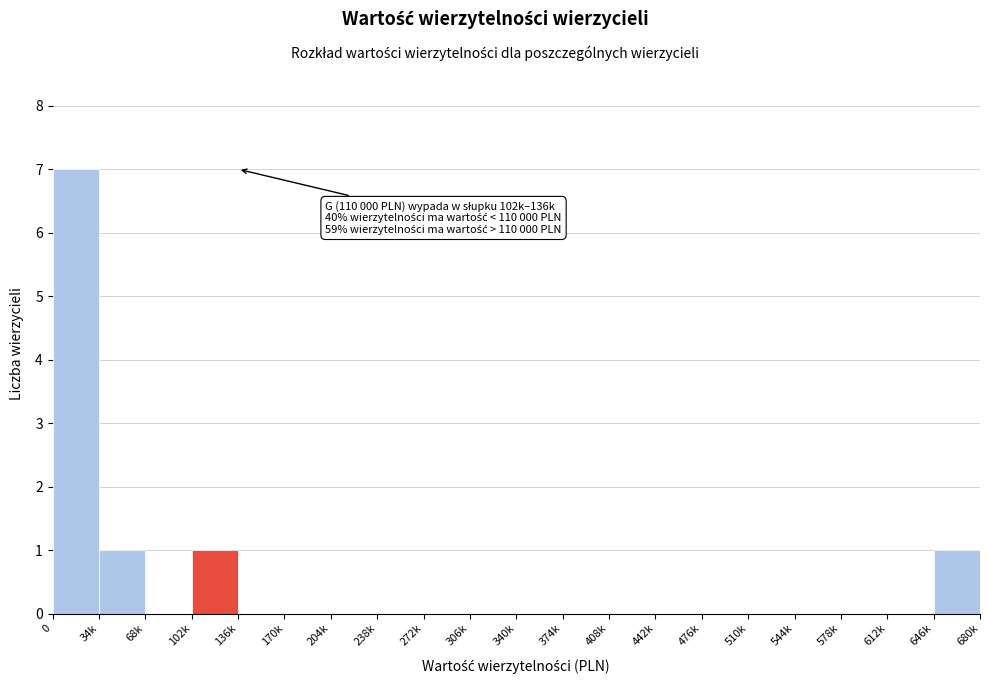

Reading left to right, transcribe all the data shown in this chart.

0=7	34k=1	68k=0	102k=1	136k=0	170k=0	204k=0	238k=0	272k=0	306k=0	340k=0	374k=0	408k=0	442k=0	476k=0	510k=0	544k=0	578k=0	612k=0	646k=1